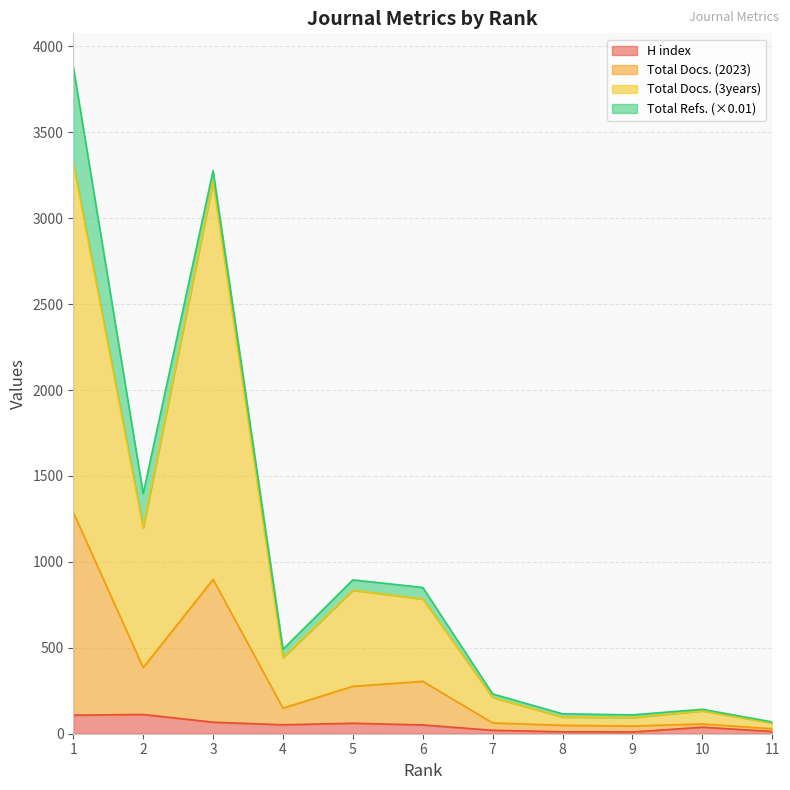

Which category has the highest value in the Total Docs. (2023) series?

1